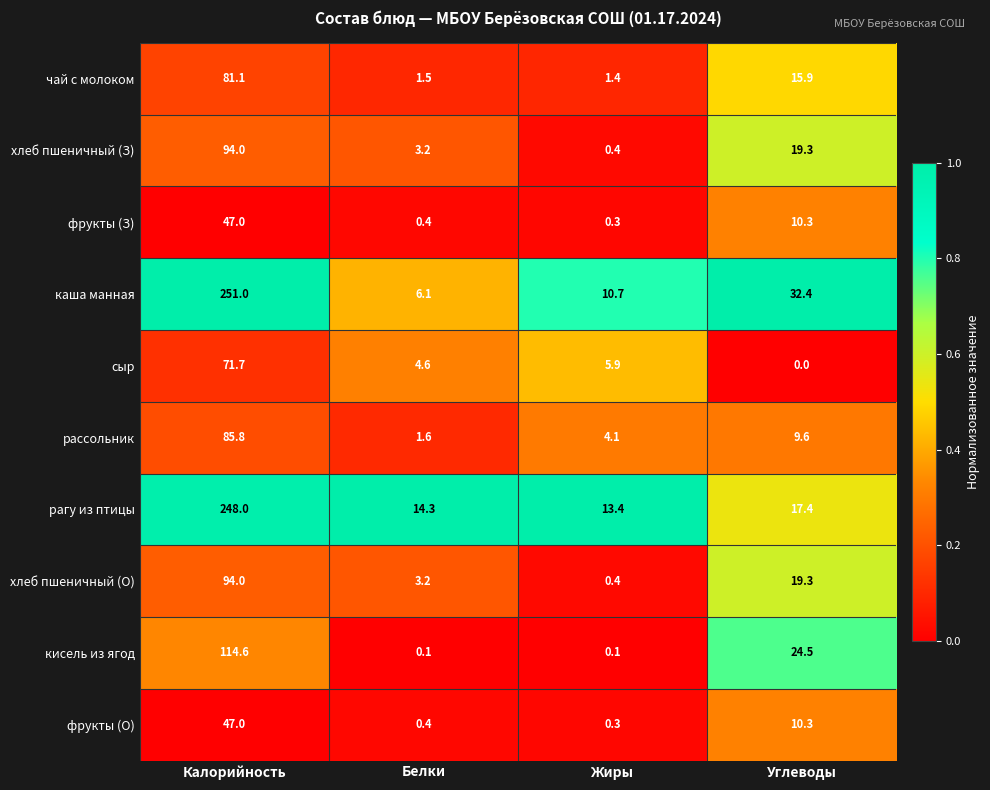

List the labels in order of фрукты (З) value, smallest first.

Жиры, Белки, Углеводы, Калорийность